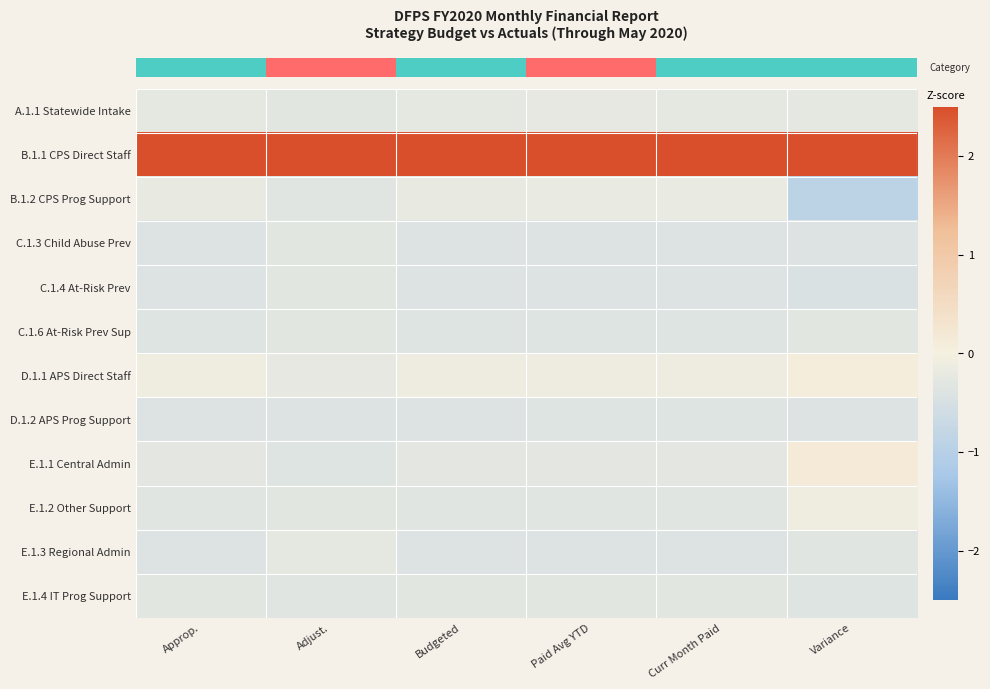

What is the difference between the highest and lowest values at Curr Month Paid?

3.7